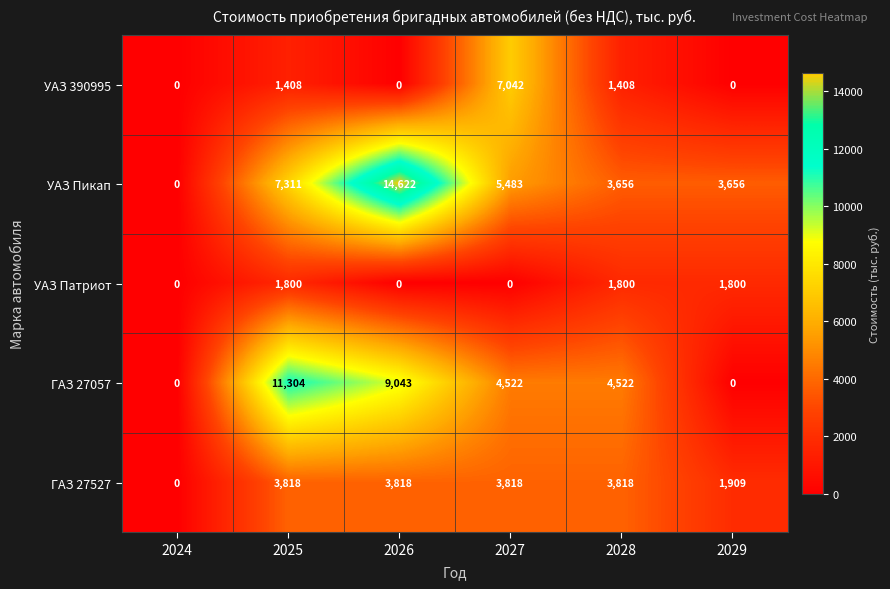

Reading left to right, list all the values displayed in this chart.

УАЗ 390995: 0	1408	0	7042	1408	0
УАЗ Пикап: 0	7311	14622	5483	3656	3656
УАЗ Патриот: 0	1800	0	0	1800	1800
ГАЗ 27057: 0	11304	9043	4522	4522	0
ГАЗ 27527: 0	3818	3818	3818	3818	1909